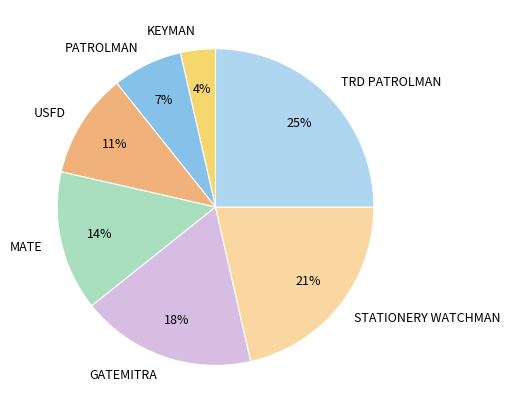

The USFD slice represents 11% of the pie. True or false?

True